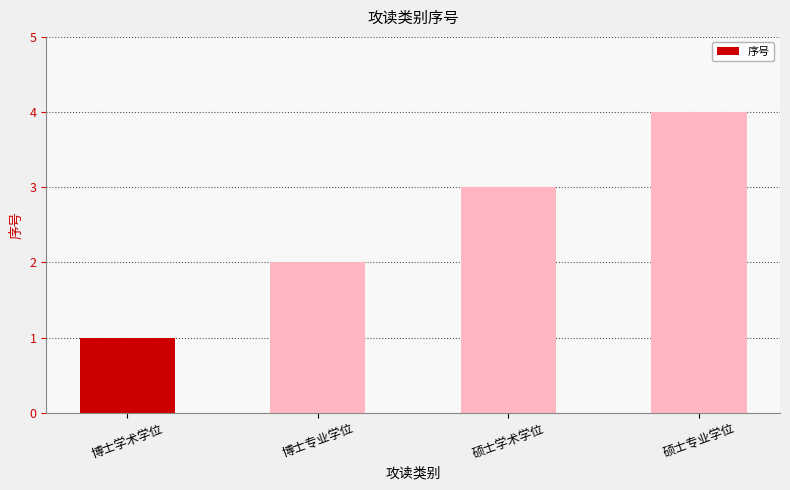

What position from the left is 硕士学术学位?

3